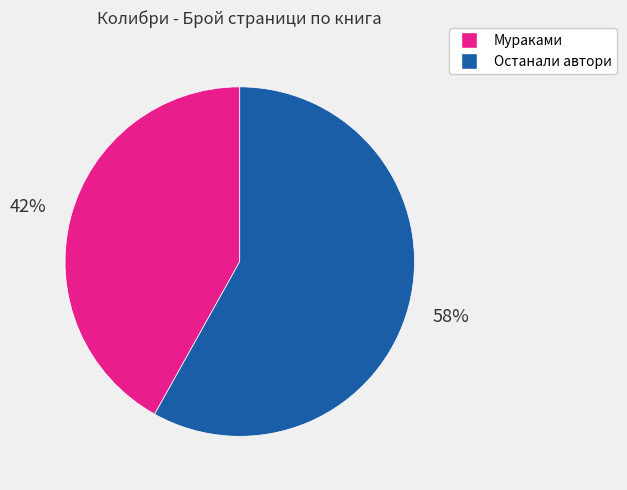

To the nearest percent, what is the difference between the largest and smallest slice percentages?

16%